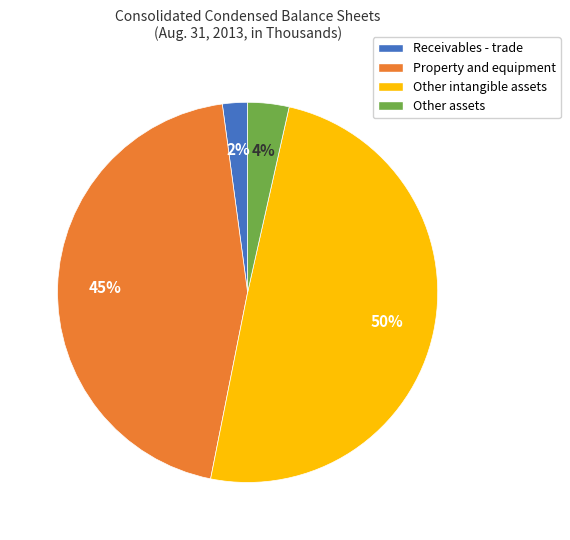

Combined, do Other assets and Receivables - trade account for over 50%?

No